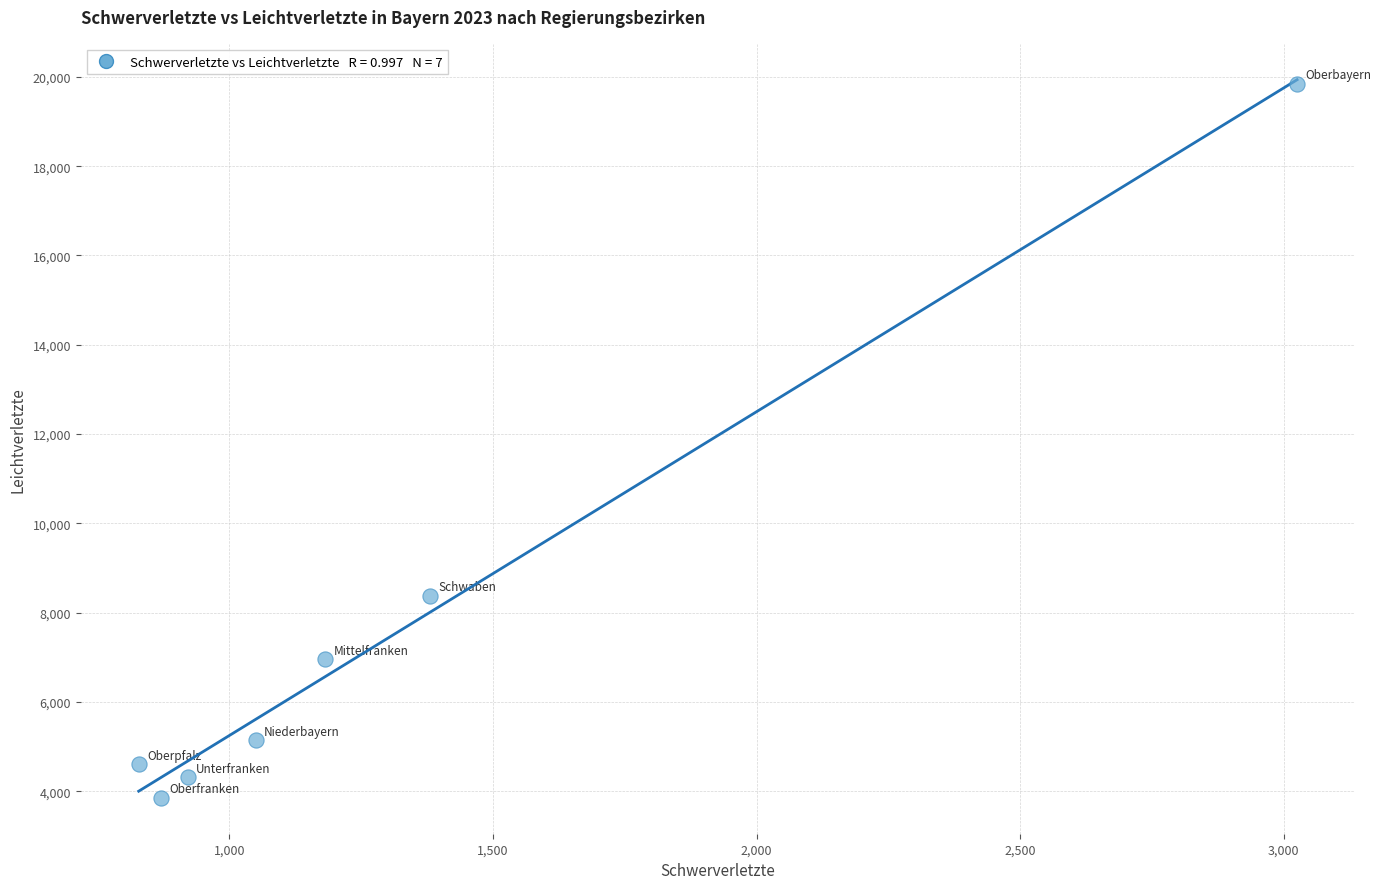

What is the average Y value?

7586